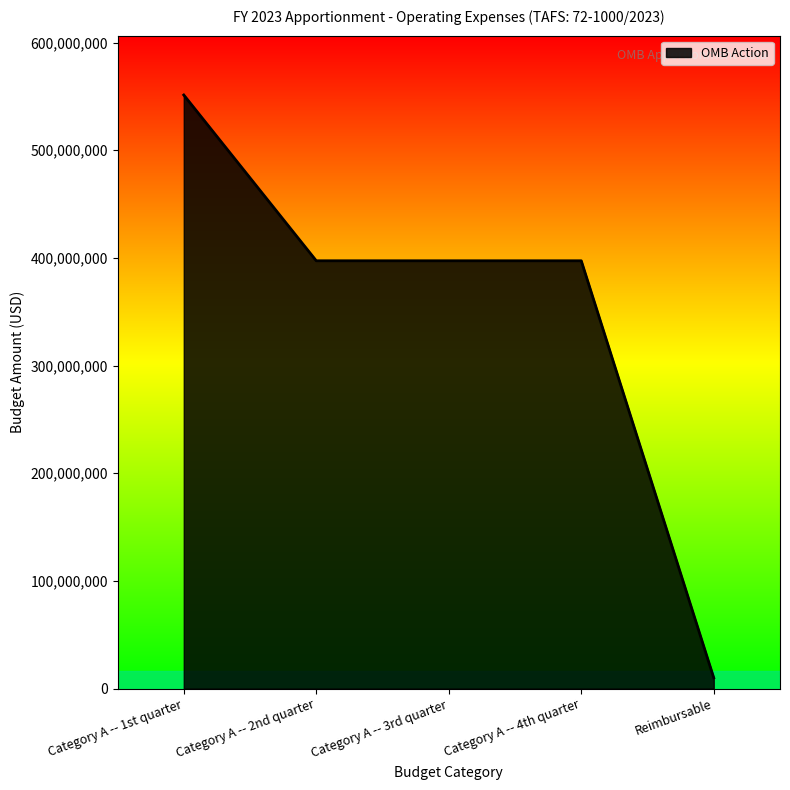

How many values are below 397347149?

1